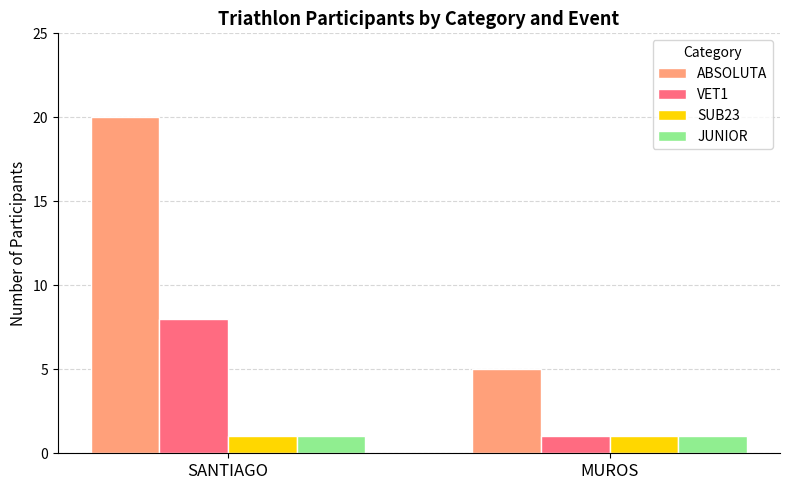

What is the sum of the ABSOLUTA values at MUROS and SANTIAGO?

25